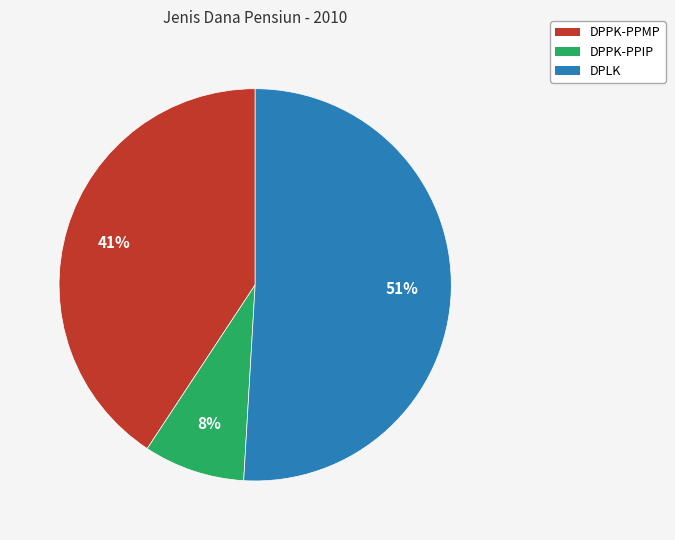

True or false: DPPK-PPIP accounts for 1% of the total.

False